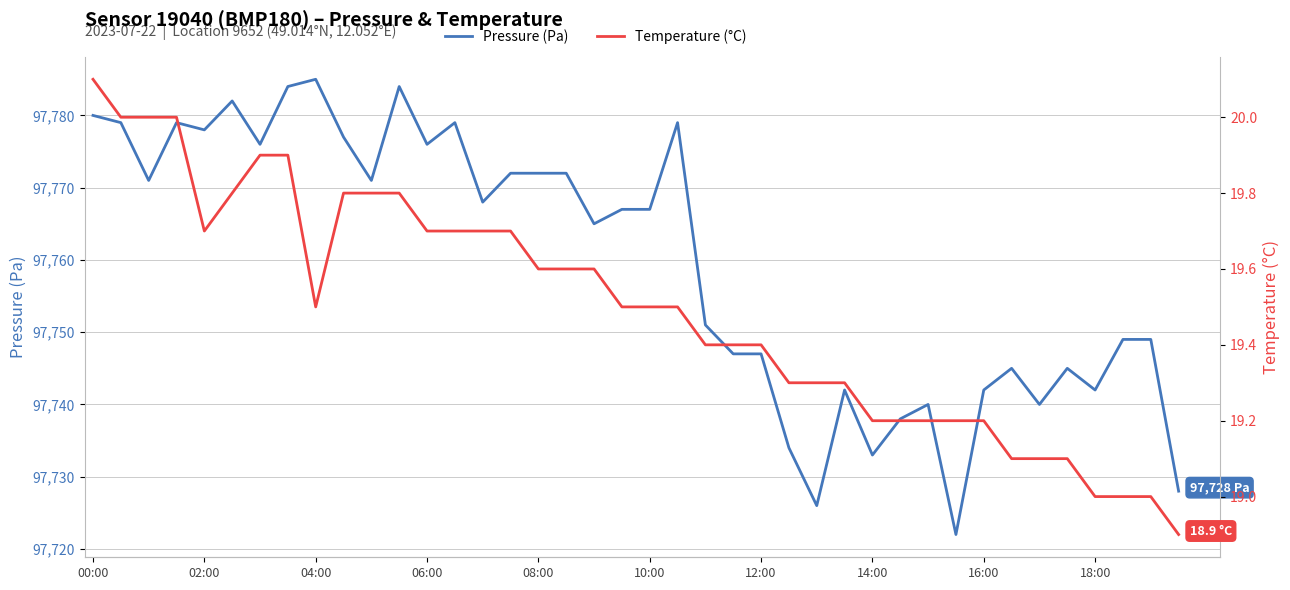

What is the minimum value for Pressure (Pa)?

97722